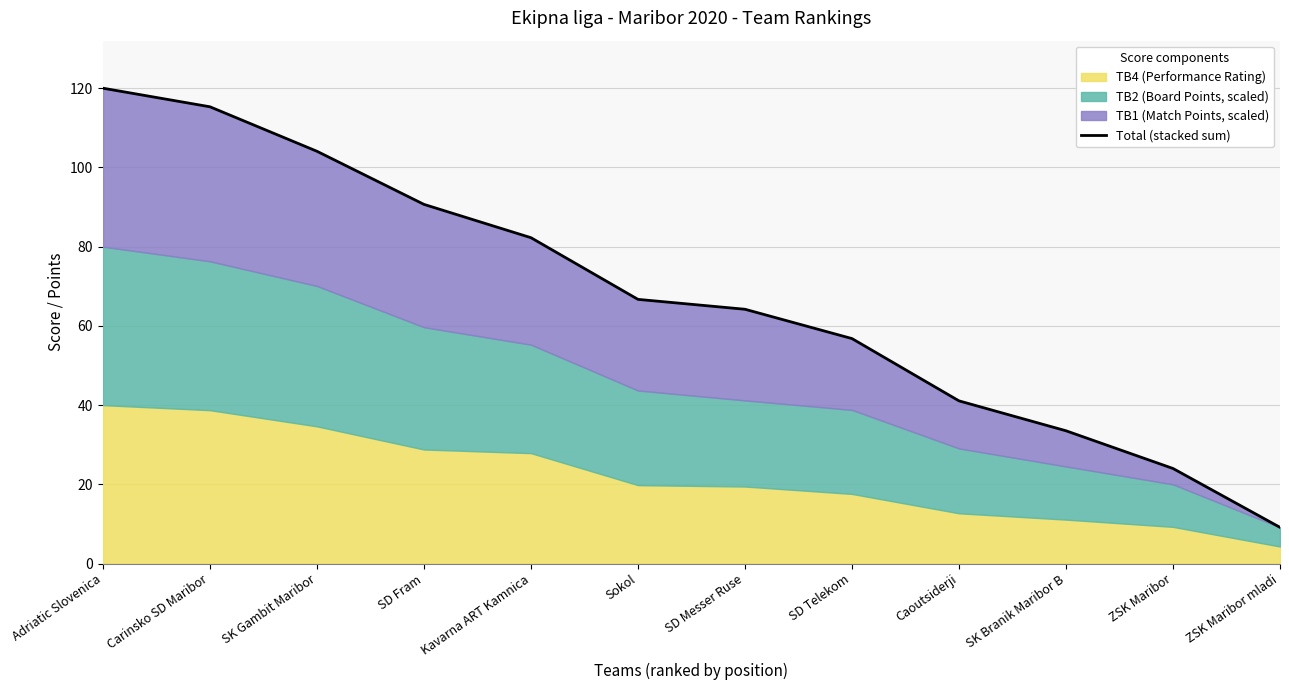

How many lines are shown in the chart?

1